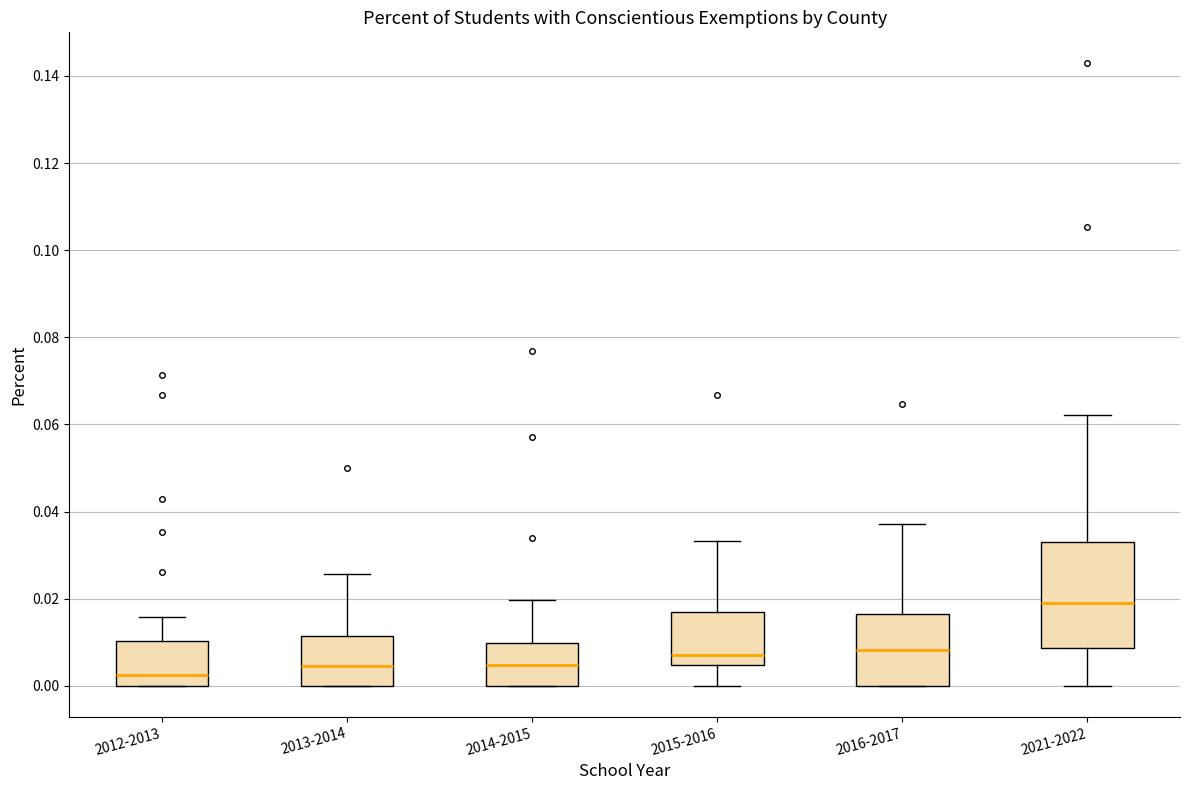

Reading left to right, read every box against the y-axis: the position of its median line, the range the box covers, and the ends of its whiskers. The values are not printed on the chart, so give them approximately, as read against the axis.

2012-2013: median 0.002, box 0.000 to 0.010, whiskers 0.000 to 0.016
2013-2014: median 0.004, box 0.000 to 0.012, whiskers 0.000 to 0.026
2014-2015: median 0.004, box 0.000 to 0.010, whiskers 0.000 to 0.020
2015-2016: median 0.006, box 0.004 to 0.016, whiskers 0.000 to 0.034
2016-2017: median 0.008, box 0.000 to 0.016, whiskers 0.000 to 0.038
2021-2022: median 0.018, box 0.008 to 0.034, whiskers 0.000 to 0.062